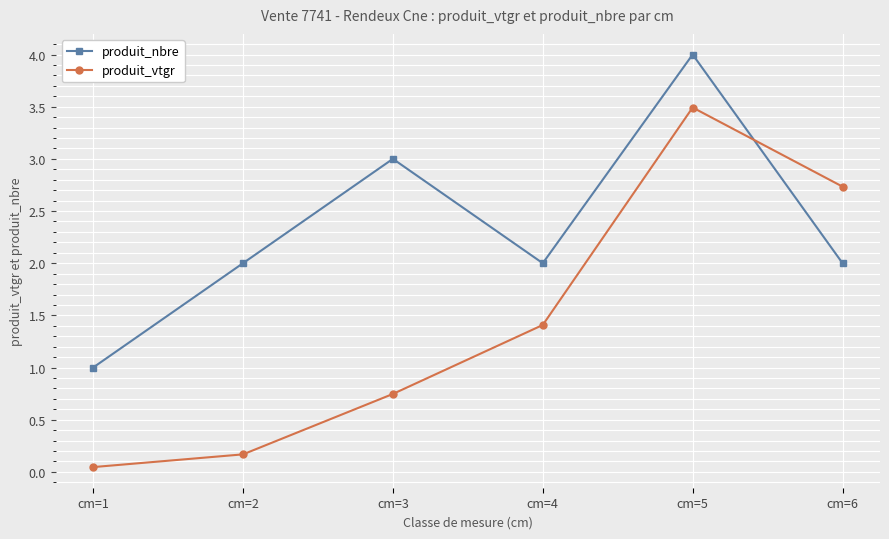

What is the value of the produit_vtgr point at the 5th from the left?

3.5